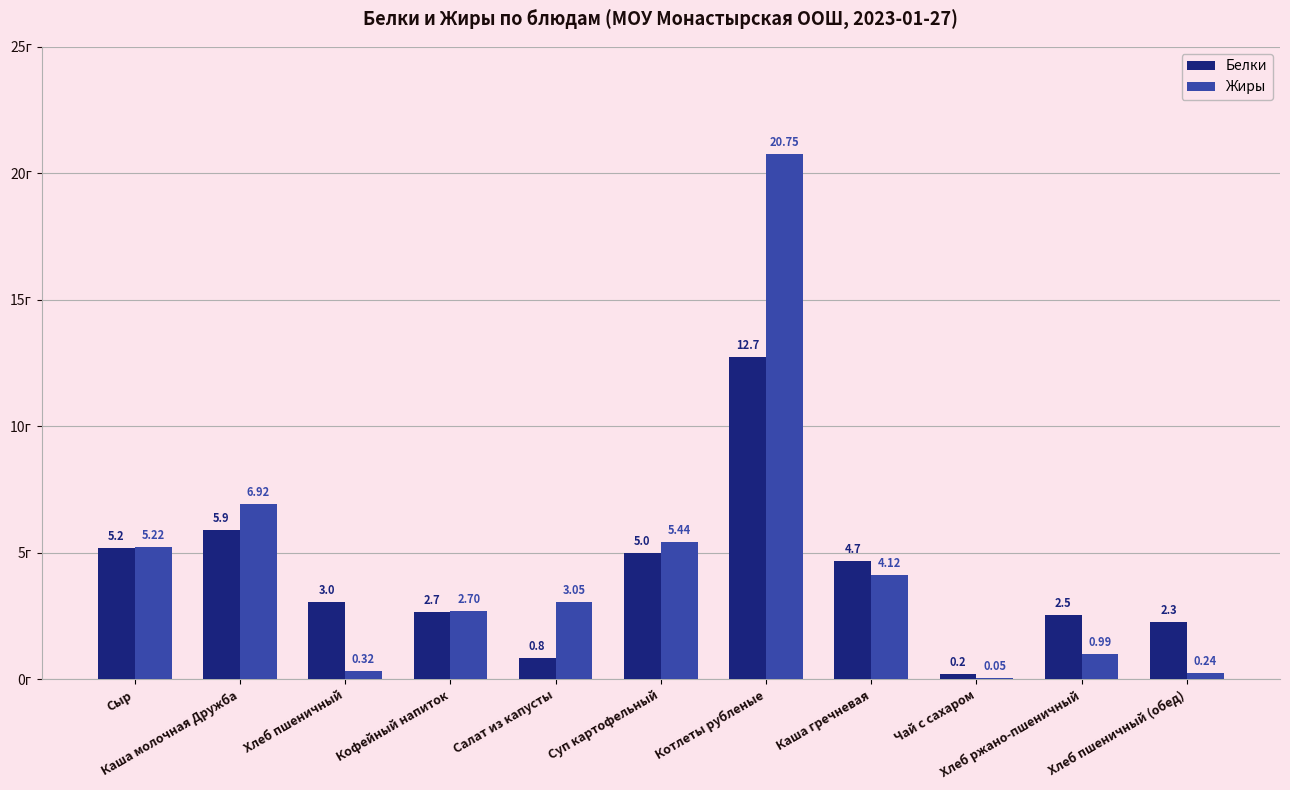

What is the greatest value displayed?

20.8